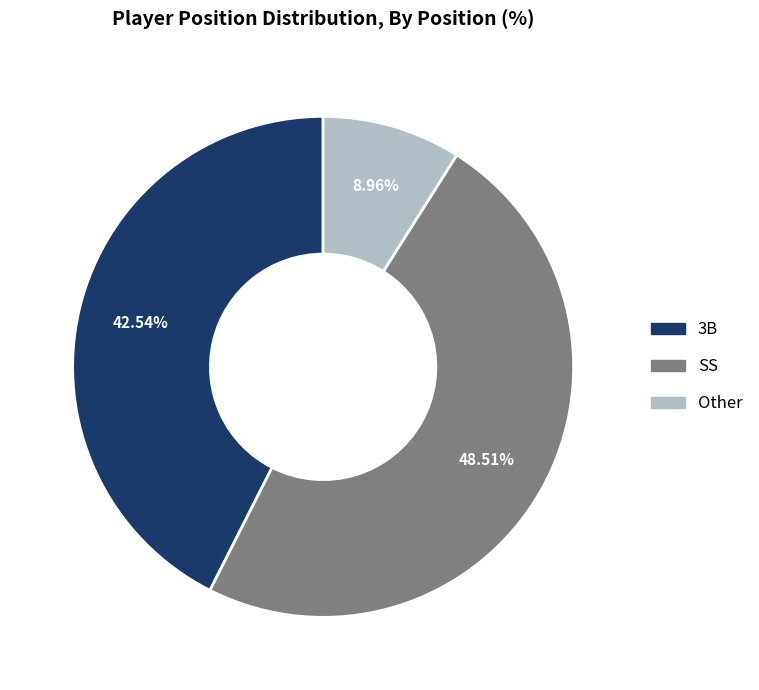

Does any single category account for the majority?

No